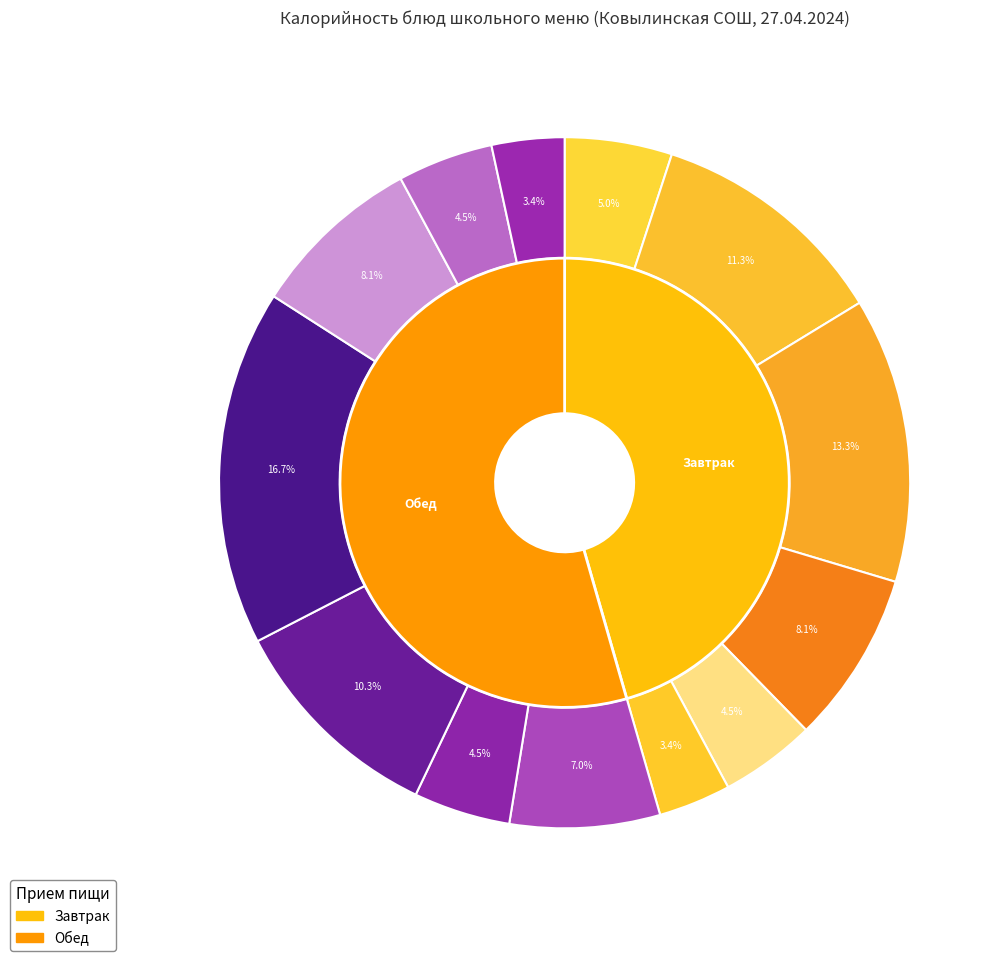

Count the number of slices in the pie.

13